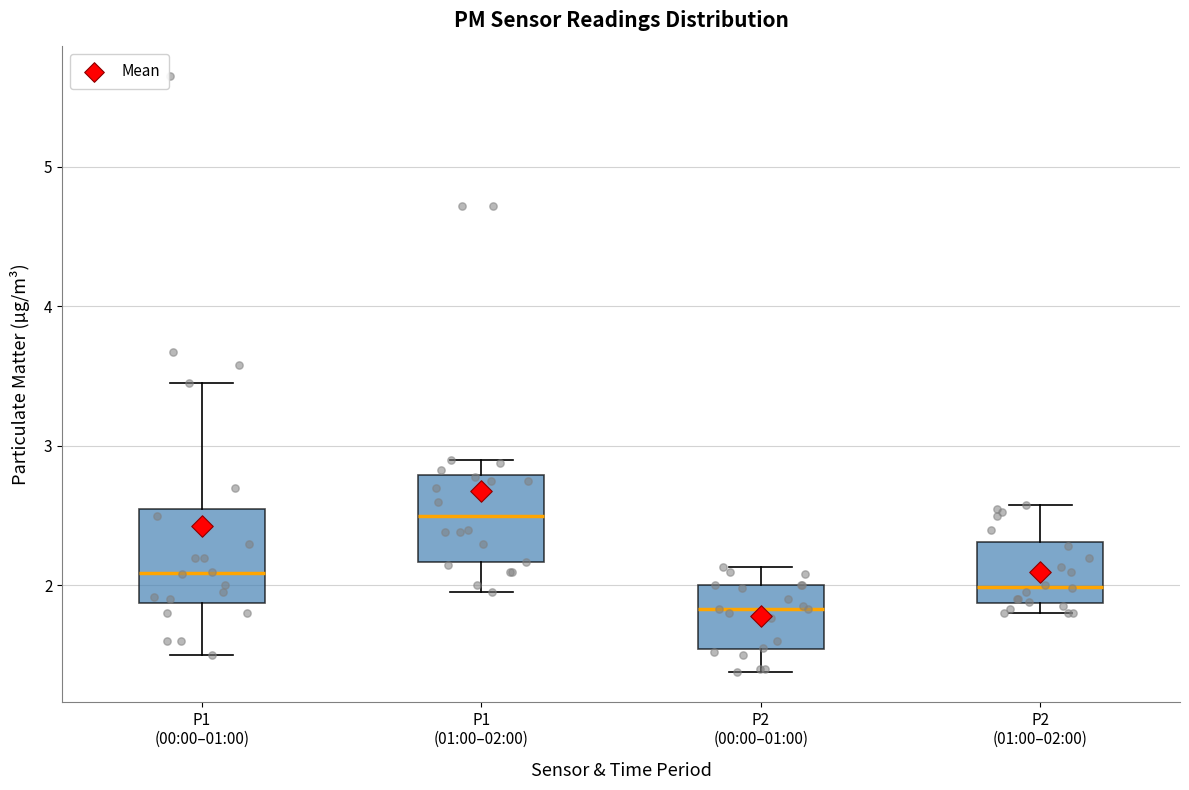

Where is the lower edge of the box for P2 (01:00–02:00) on the y-axis? The values are not printed on the chart, so give them approximately, as read against the axis.

1.9